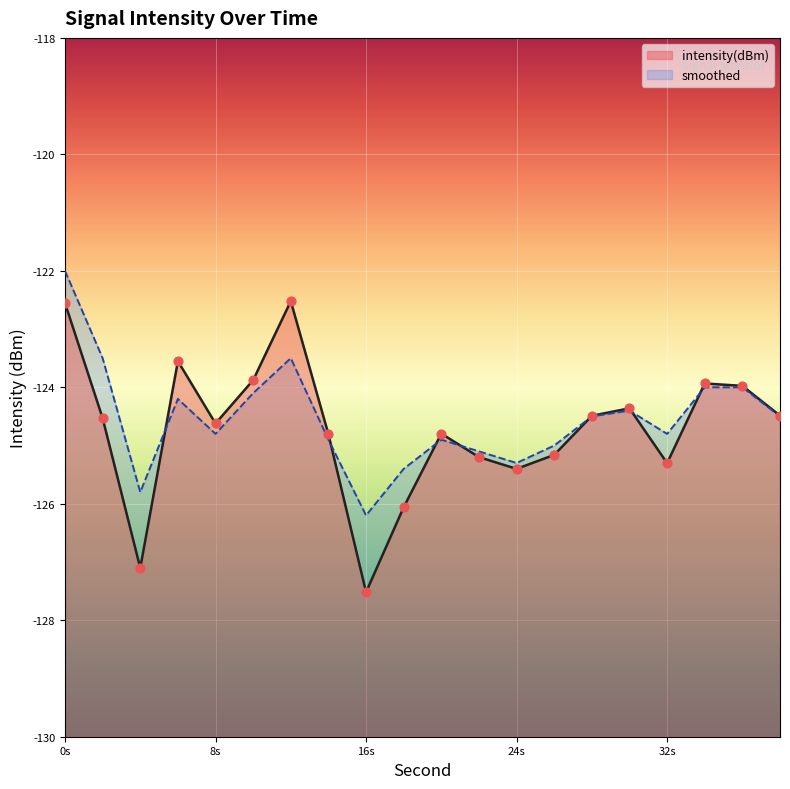

At how many categories does at least one series exceed -123?

2